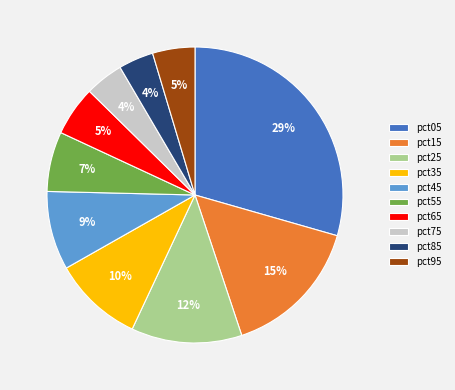

Is the sum of pct75 and pct95 greater than half?

No